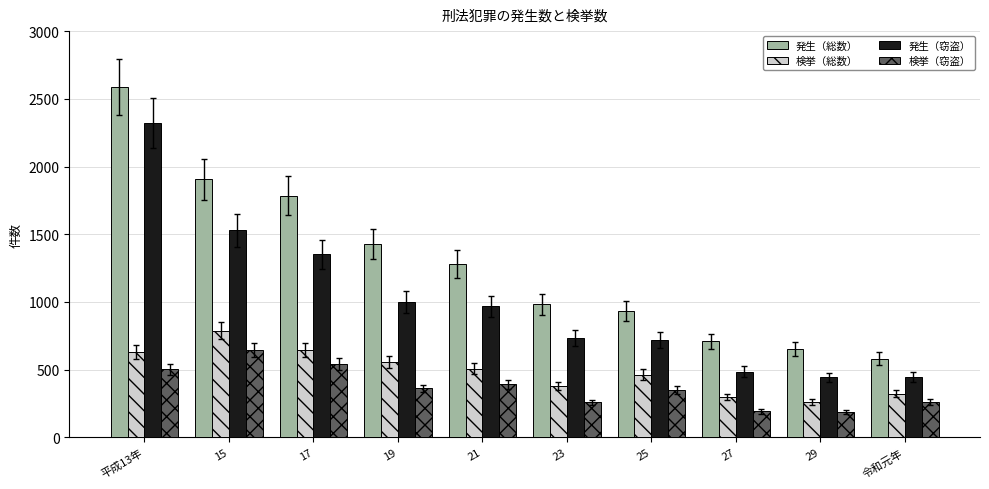

What position from the left is 29?

9